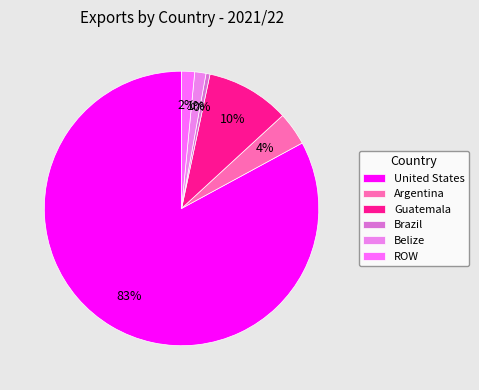

Which category has the biggest portion of the pie?

United States